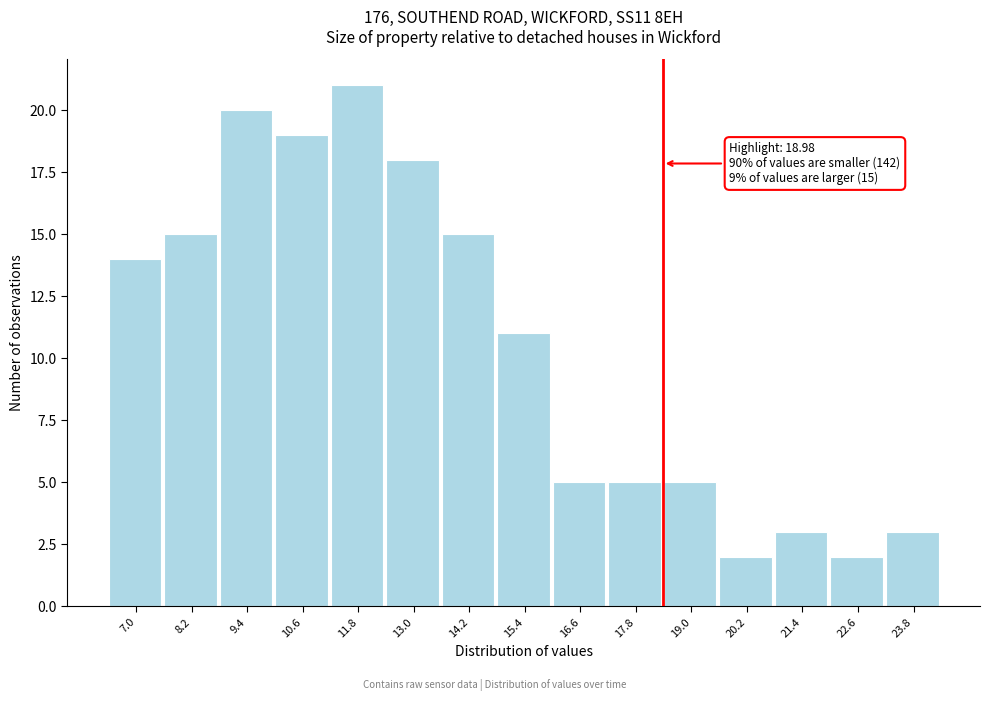

Reading left to right, extract all data points from this chart.

14	15	20	19	21	18	15	11	5	5	5	2	3	2	3